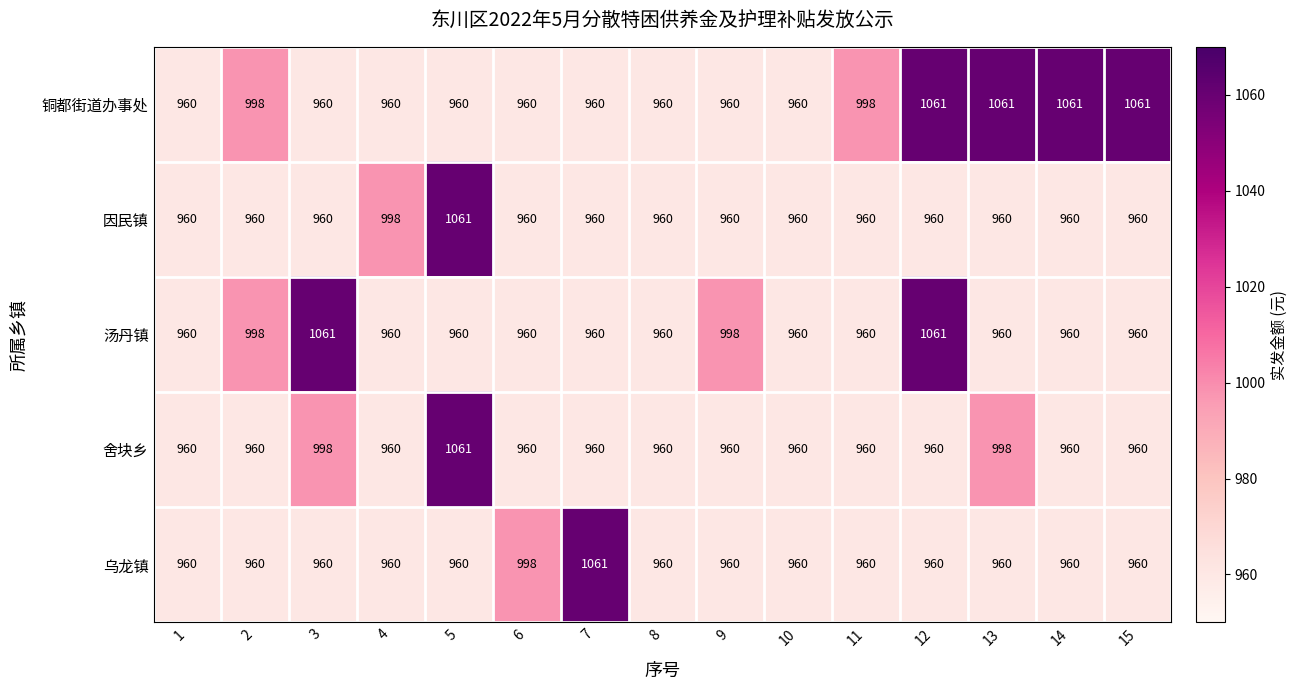

At which label is 因民镇 closest to 1010?

4